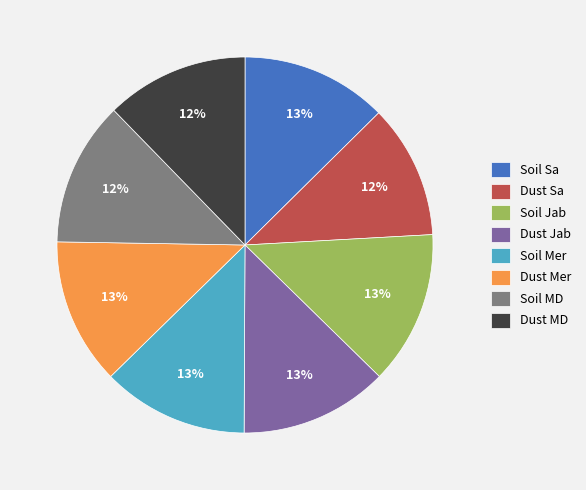

Approximately how many times larger is the value at Dust Sa compared to Dust Mer?

0.9